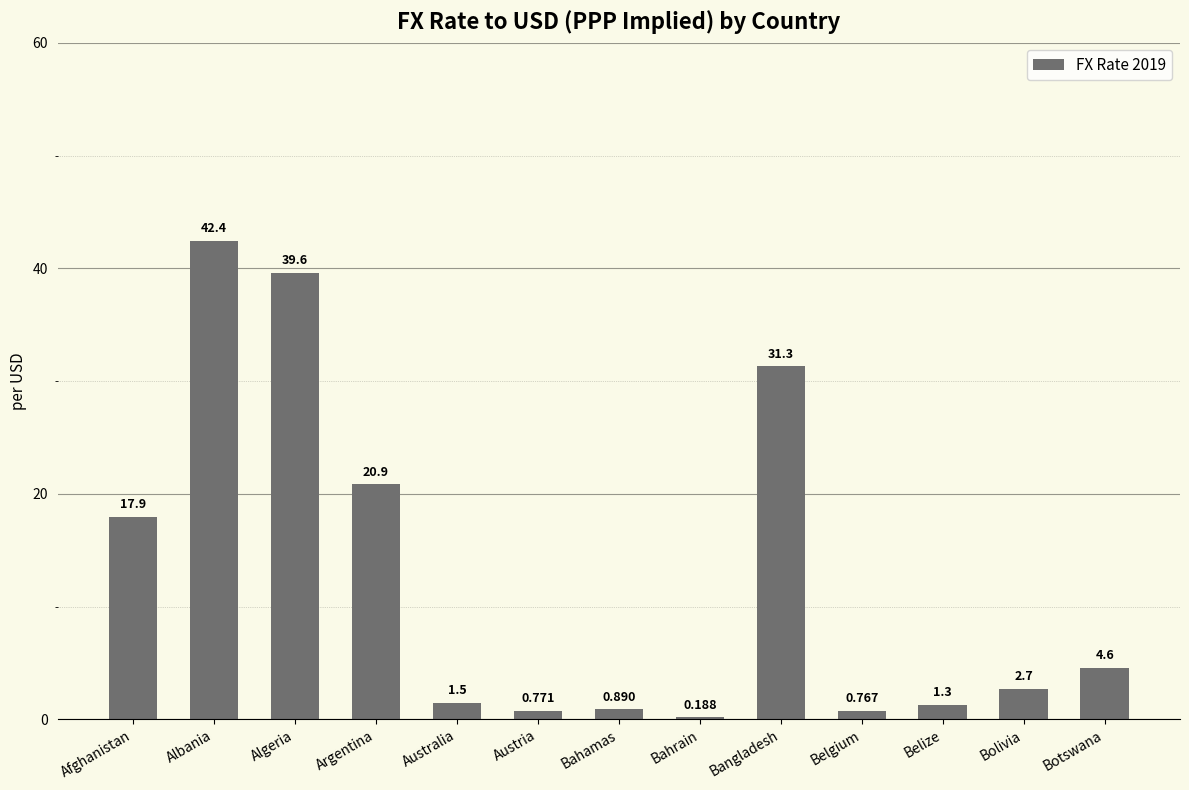

How many values are below 2?

6